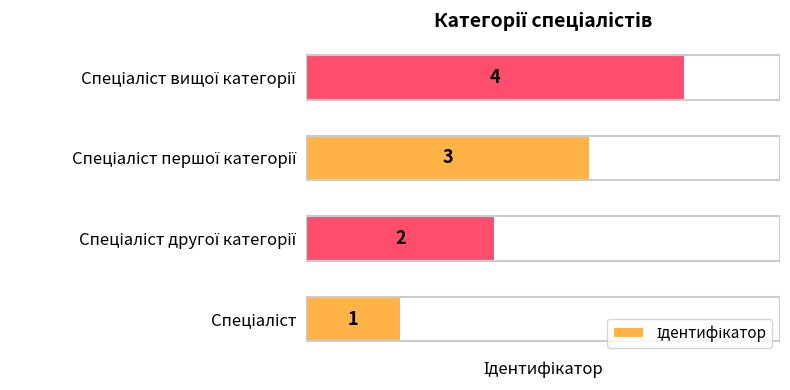

What is the sum of all values?

10